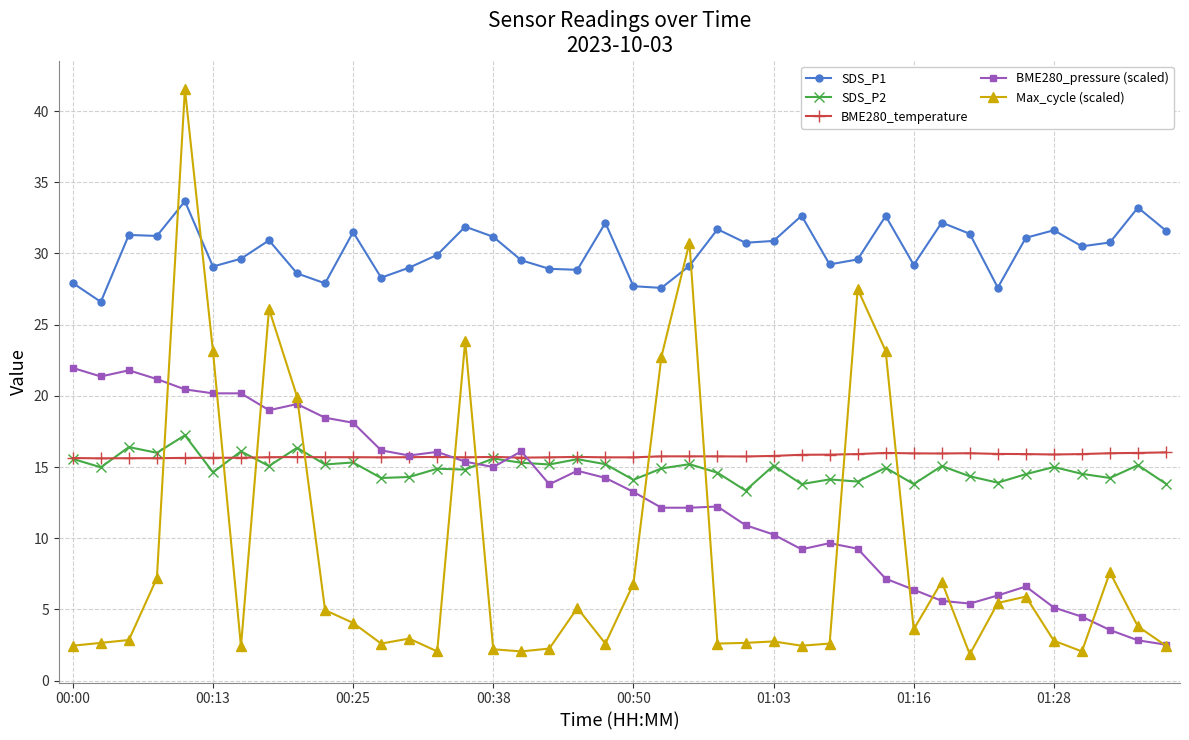

Which series has the widest spread of values?

Max_cycle (scaled)